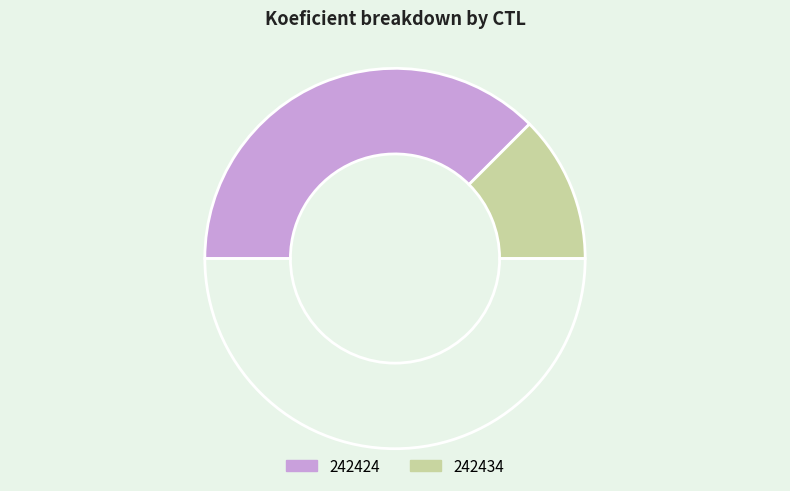

Count the number of slices in the pie.

3